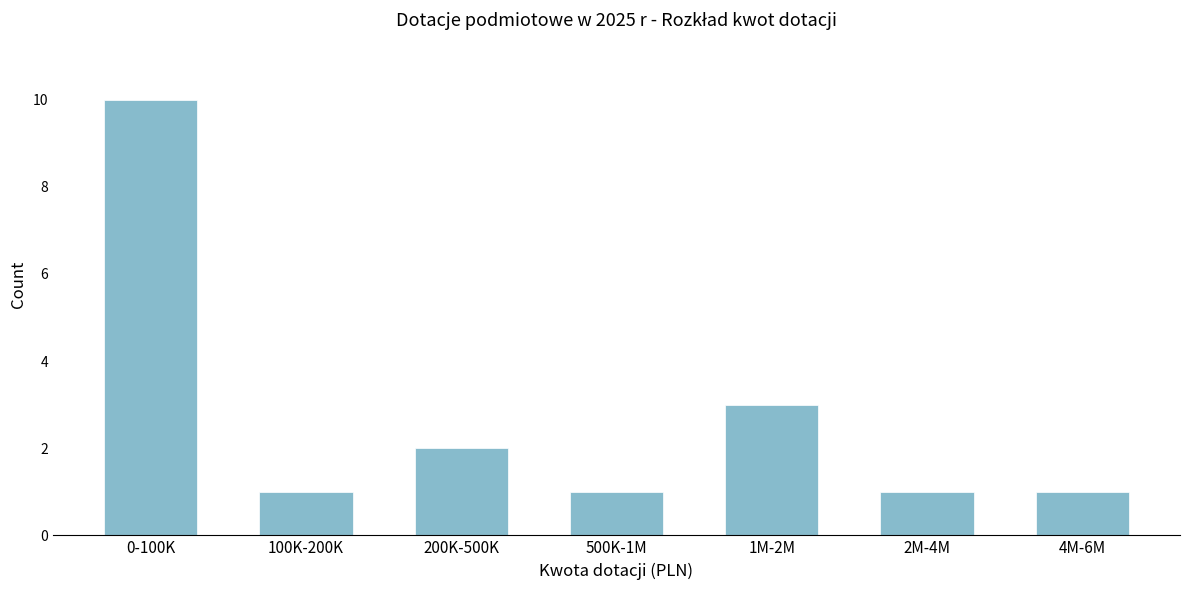

Reading left to right, extract all data points from this chart.

0-100K=10	100K-200K=1	200K-500K=2	500K-1M=1	1M-2M=3	2M-4M=1	4M-6M=1